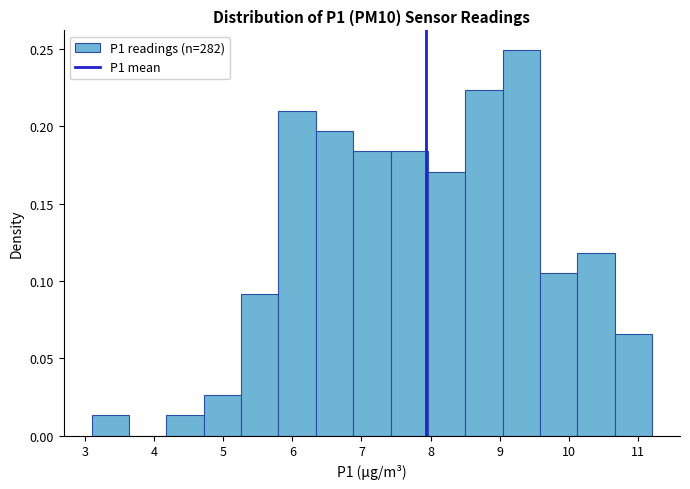

Reading left to right, list every bar in this chart as the range it spans on the x-axis followed by its height. Neither the bar edges nor the heights are printed on the chart, so give them approximately, as read against the axes.

3.10 to 3.64: 0.015
3.64 to 4.18: 0
4.18 to 4.72: 0.015
4.72 to 5.26: 0.025
5.26 to 5.80: 0.090
5.80 to 6.34: 0.210
6.34 to 6.88: 0.195
6.88 to 7.42: 0.185
7.42 to 7.96: 0.185
7.96 to 8.50: 0.170
8.50 to 9.04: 0.225
9.04 to 9.58: 0.250
9.58 to 10.12: 0.105
10.12 to 10.66: 0.120
10.66 to 11.20: 0.065